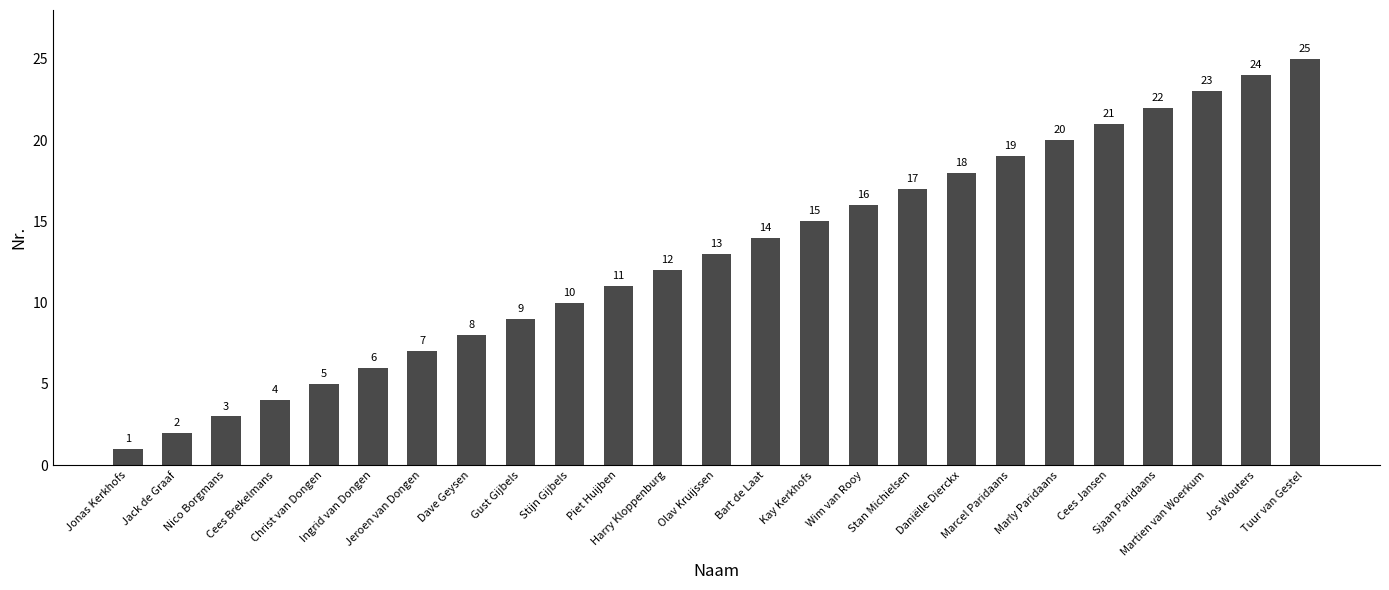

Which has a higher value, Kay Kerkhofs or Bart de Laat?

Kay Kerkhofs